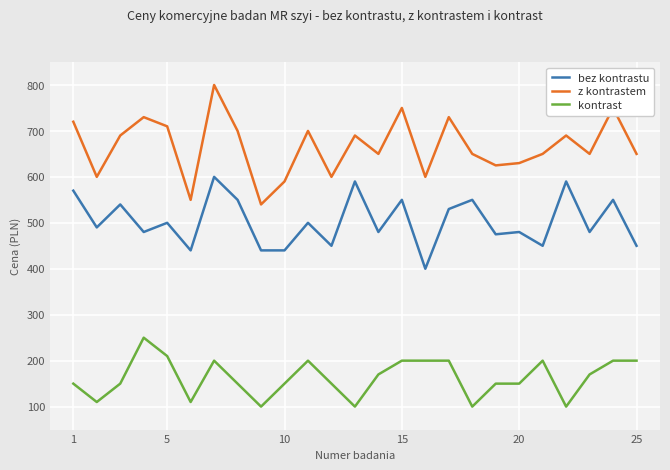

True or false: z kontrastem and kontrast cross at least once.

False